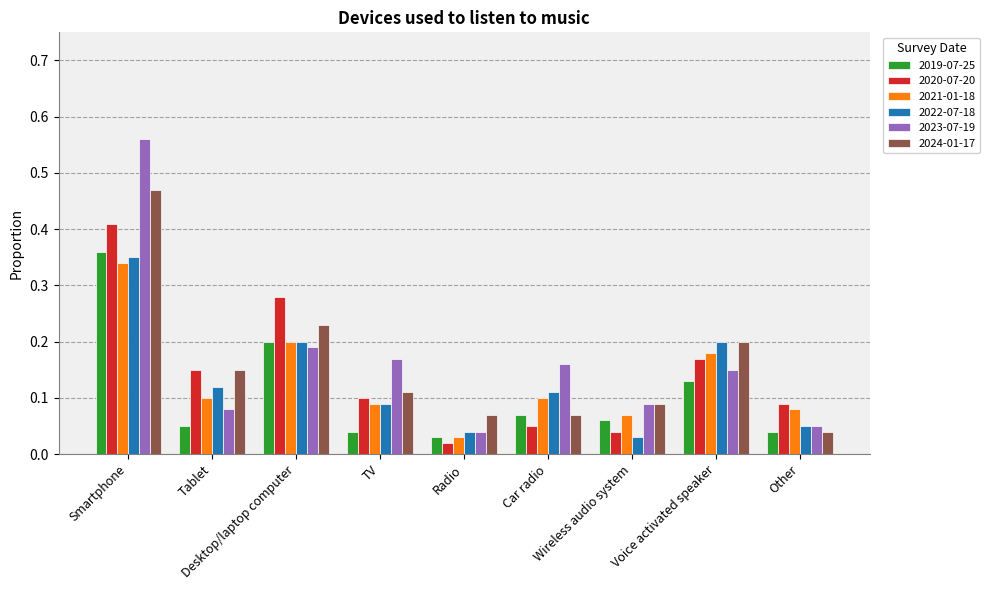

Which series has the widest spread of values?

2023-07-19